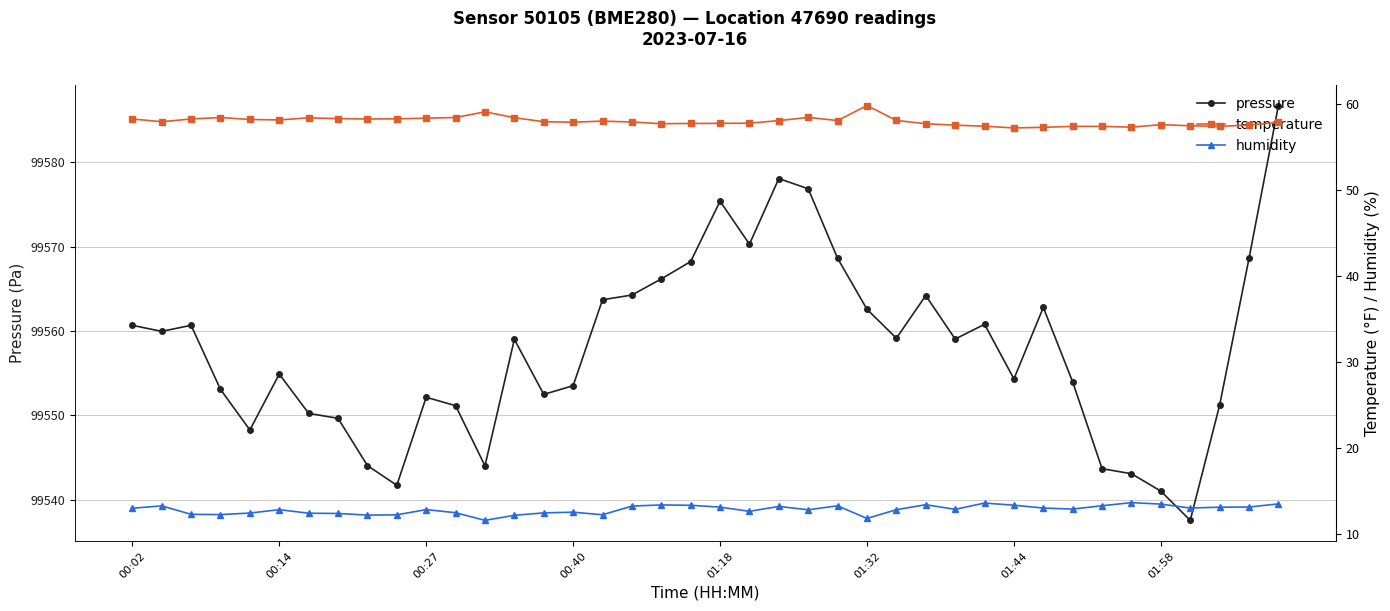

Which series has the largest total across all categories?

pressure